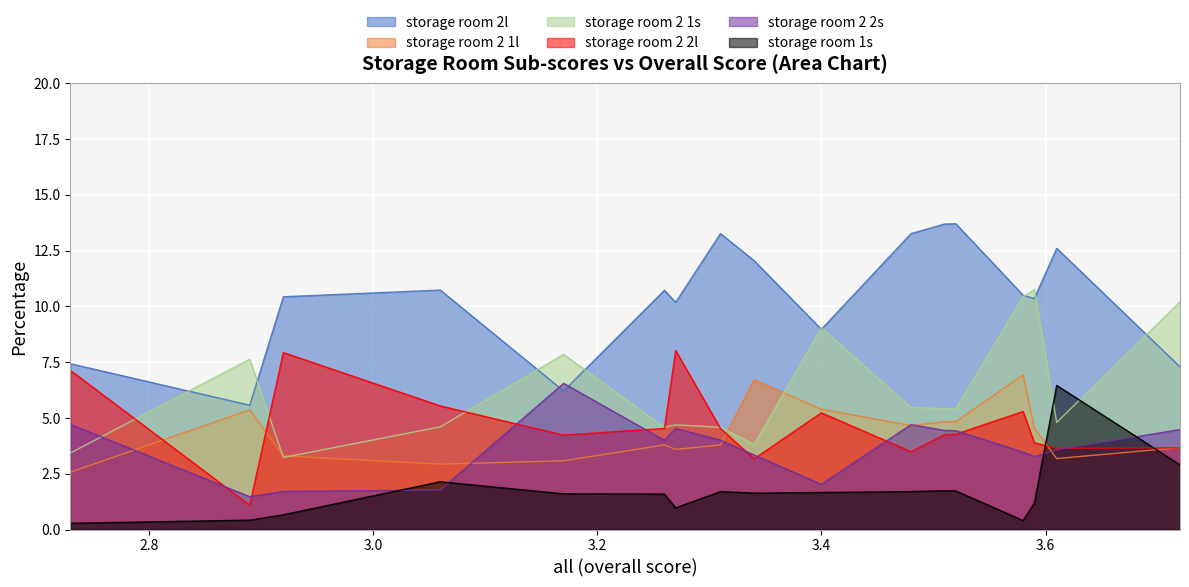

What is the greatest value displayed?

13.7